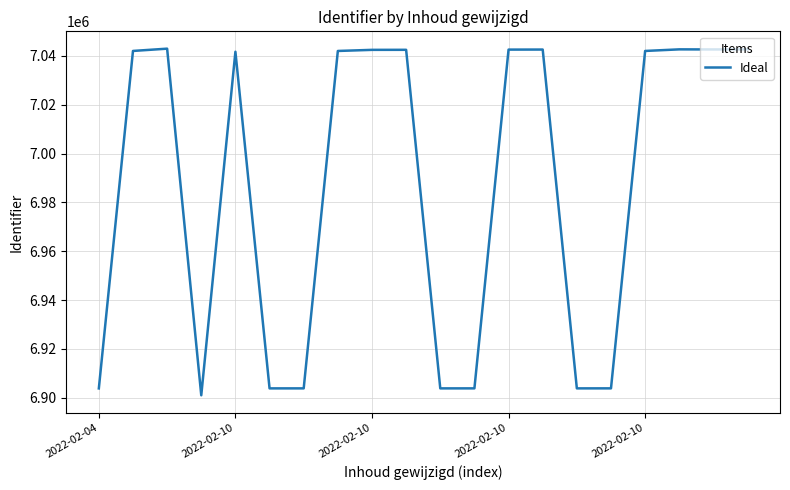

What is the smallest value displayed?

6900966